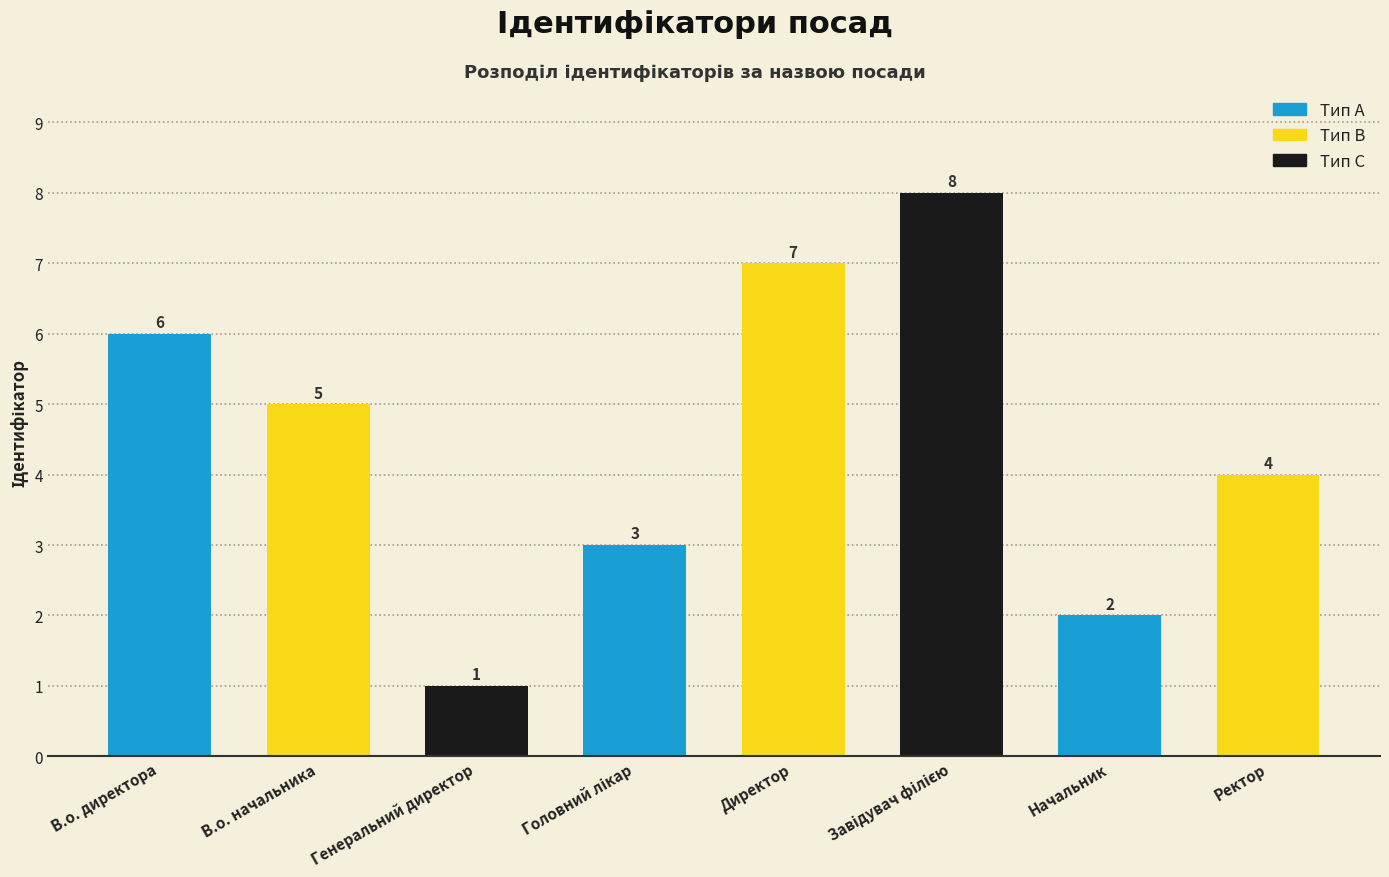

Between Ректор and Директор, which is larger?

Директор